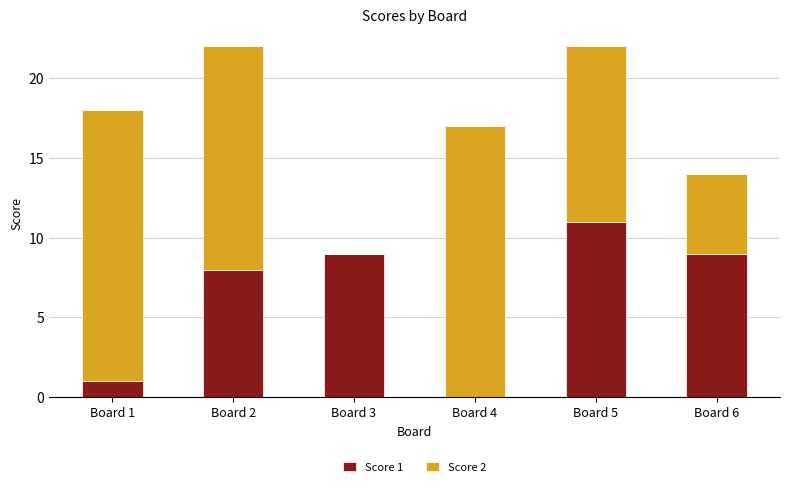

What is the total value across all series at Board 4?

17